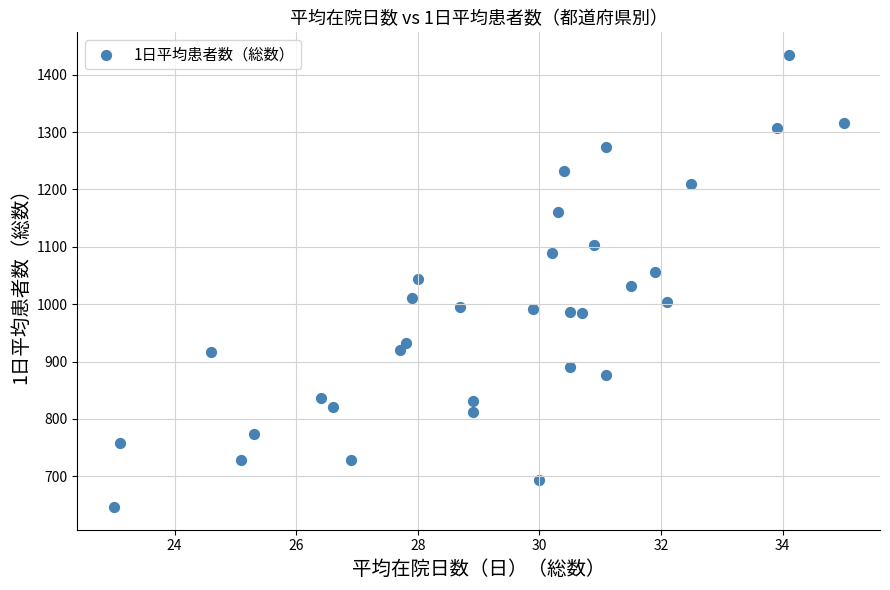

What is the range of Y values (max minus min)?

787.9